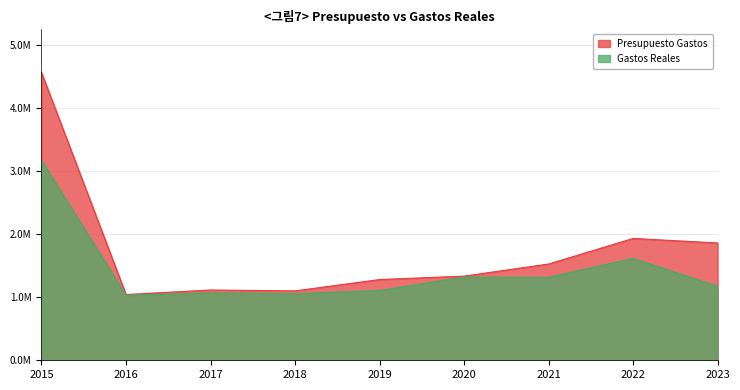

How many data points in Presupuesto Gastos are above 1336017?

4